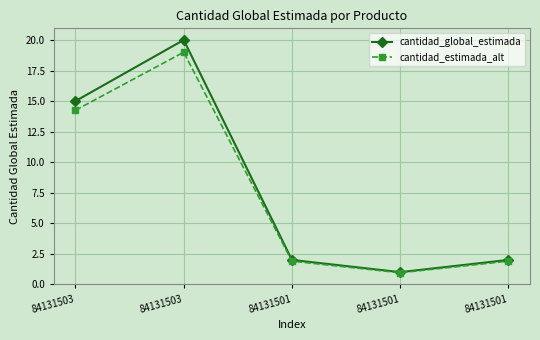

Rank the series by their average value, from lowest to highest.

cantidad_estimada_alt, cantidad_global_estimada